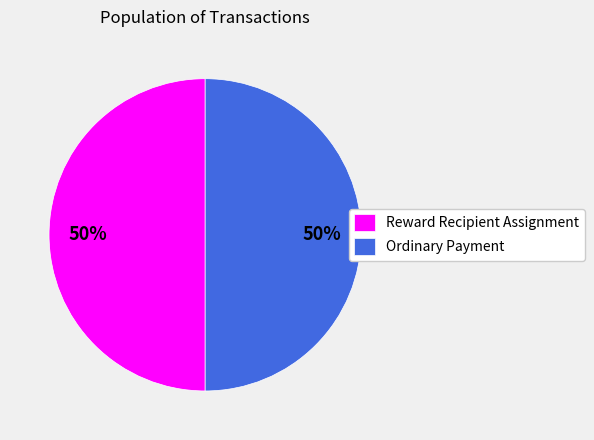

Approximately how many times larger is the value at Ordinary Payment compared to Reward Recipient Assignment?

1.0